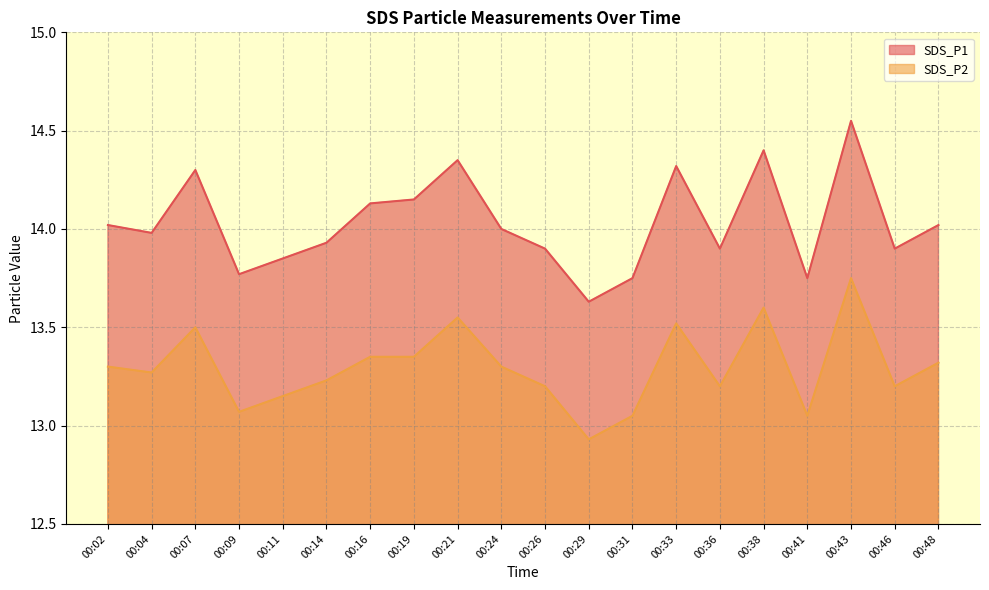

At which category does SDS_P2 reach its first local peak?

00:07